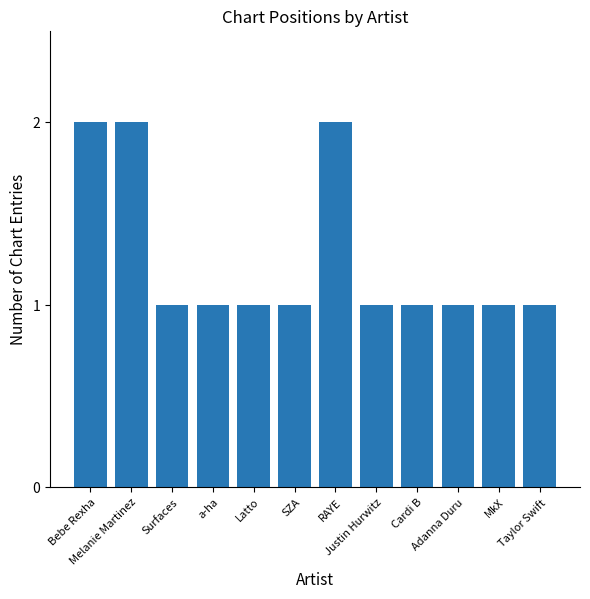

What is the difference between the second highest and minimum values?

1